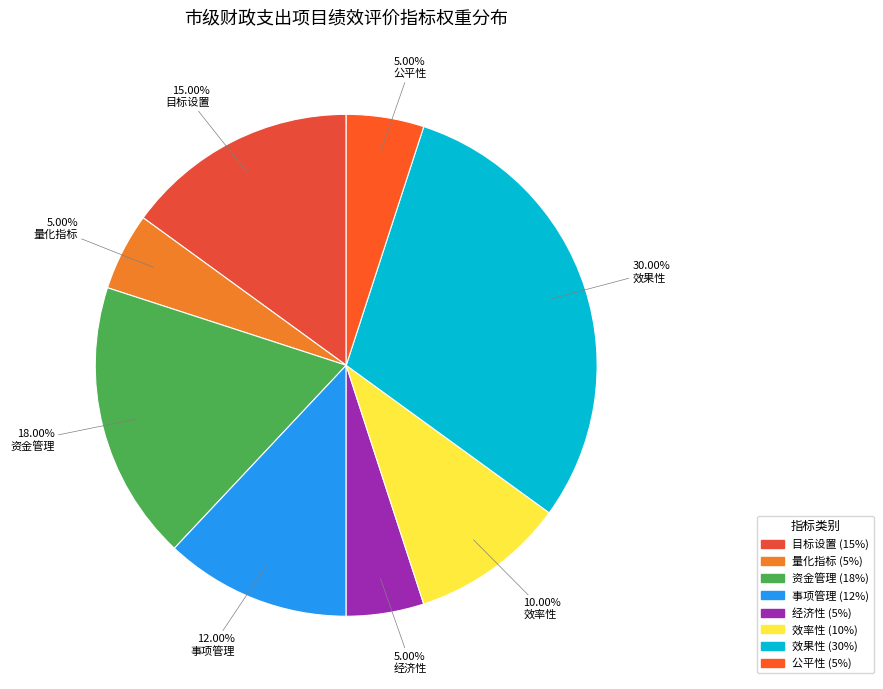

Does 经济性 represent more than half of the total?

No